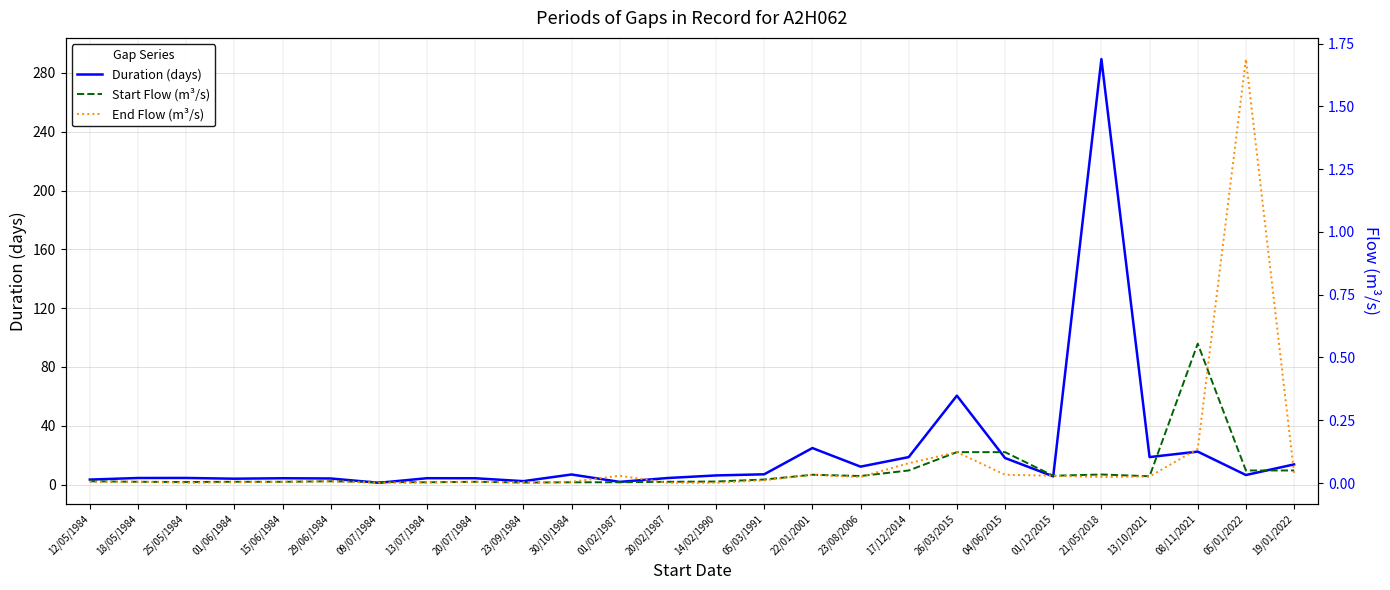

Reading left to right, what are all the values shown in this chart?

Duration (days): 3.4	4.5	4.5	4.0	4.3	4.2	1.2	4.3	4.3	2.3	6.9	1.8	4.5	6.2	7.0	24.9	12.2	18.7	60.5	18.1	5.6	289.4	18.7	22.4	6.5	13.7
Start Flow (m³/s): 0.0	0.0	0.0	0.0	0.0	0.0	0.0	0.0	0.0	0.0	0.0	0.0	0.0	0.0	0.0	0.0	0.0	0.1	0.1	0.1	0.0	0.0	0.0	0.6	0.1	0.1
End Flow (m³/s): 0.0	0.0	0.0	0.0	0.0	0.0	0.0	0.0	0.0	0.0	0.0	0.0	0.0	0.0	0.0	0.0	0.0	0.1	0.1	0.0	0.0	0.0	0.0	0.1	1.7	0.0